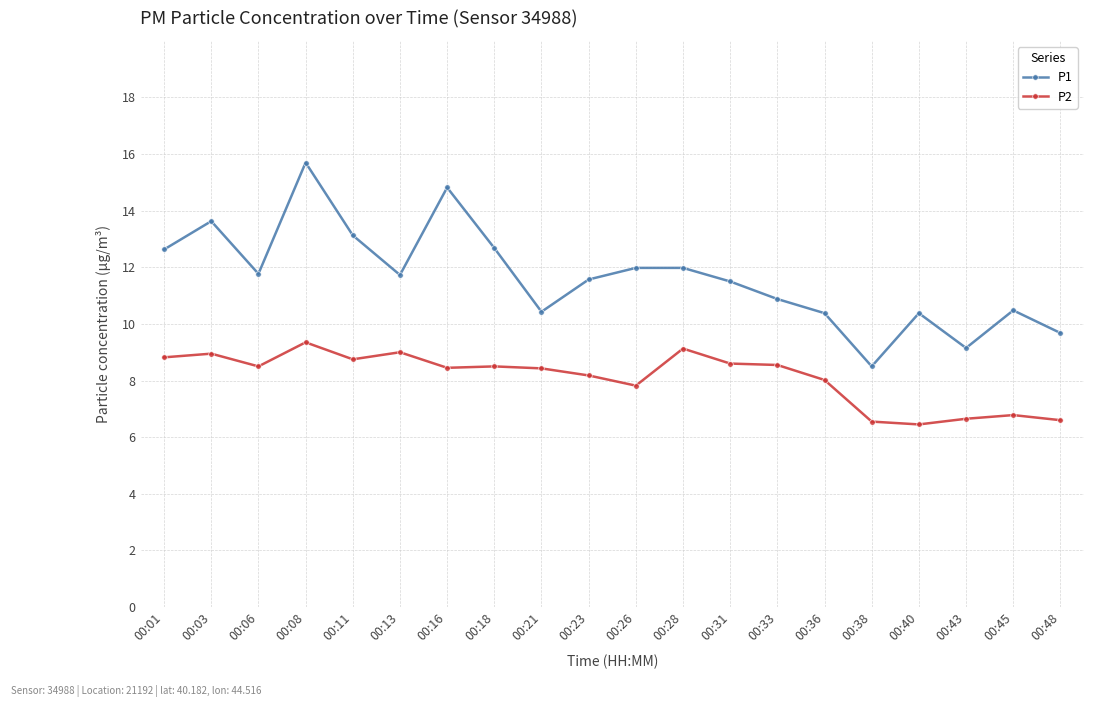

At 00:21, list the series in order from smallest to largest.

P2, P1